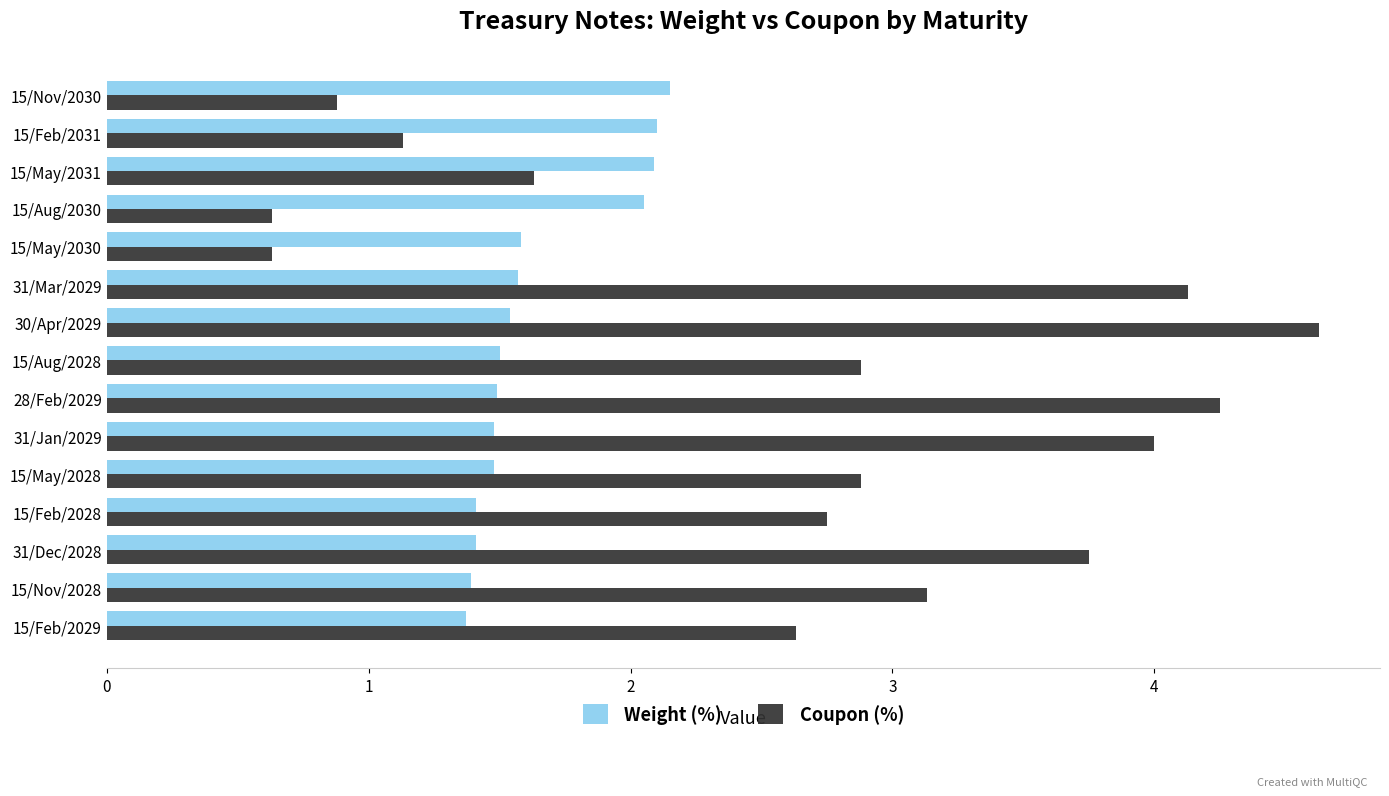

True or false: Weight (%) has a value of 1.0 at 30/Apr/2029.

False